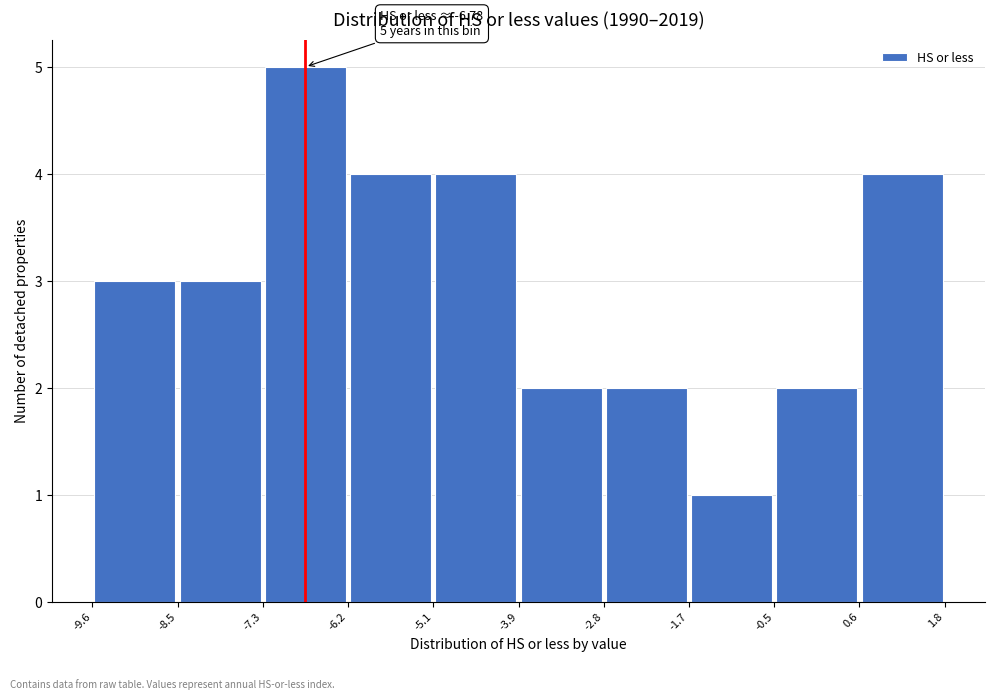

Over which range of the x-axis is the bar tallest?

-7.3 to -6.2